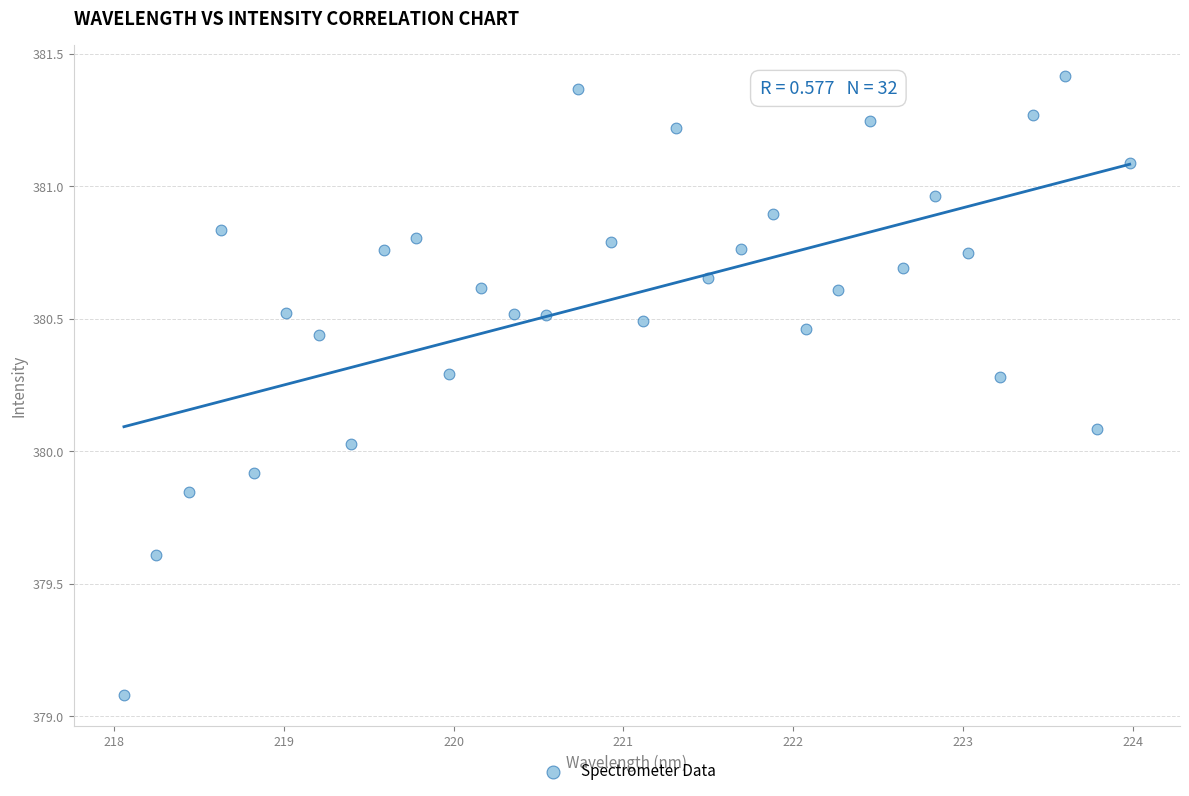

What is the range of X values (max minus min)?

5.9